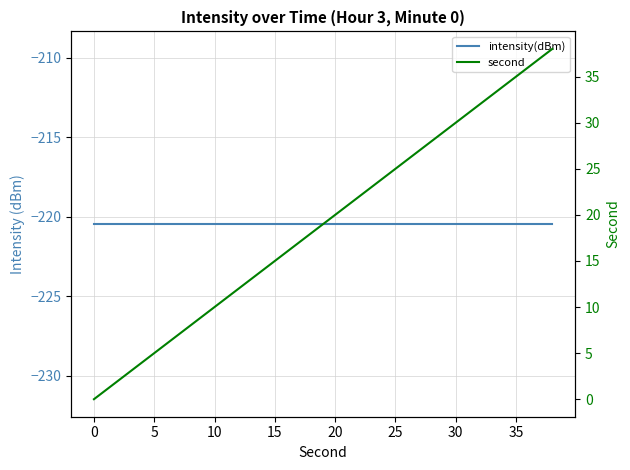

Rank the series at 11 from highest to lowest value.

second, intensity(dBm)